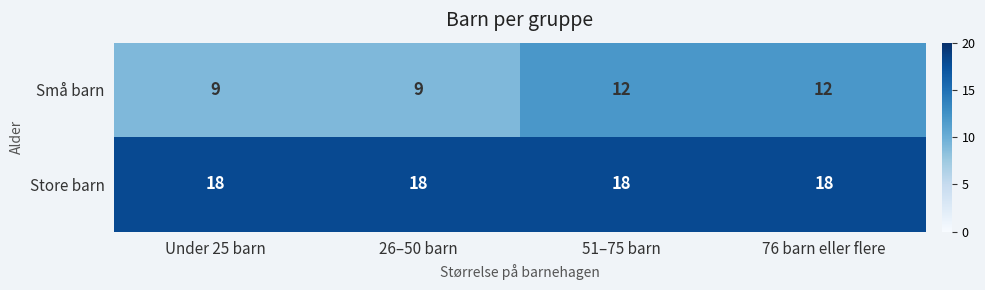

What is the sum of all Små barn values?

42